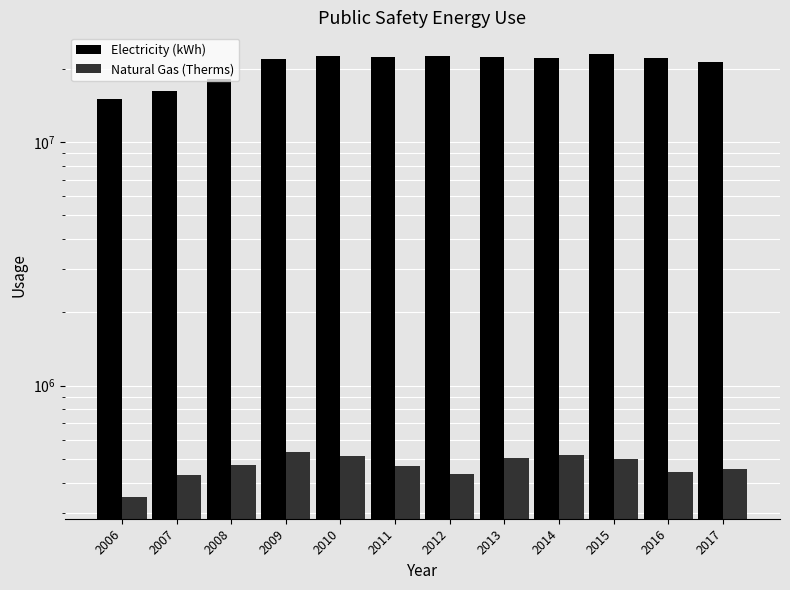

At how many categories does at least one series exceed 22375566?

3